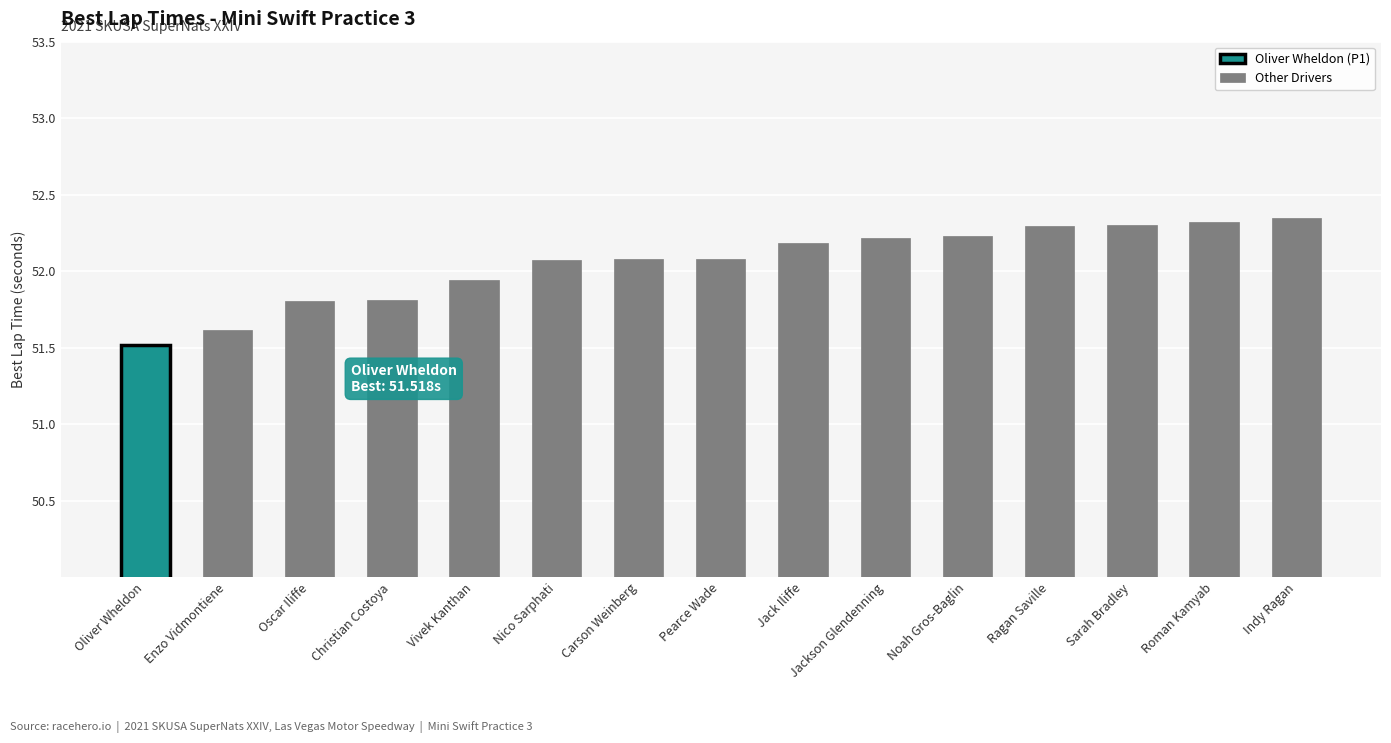

The Other Drivers series shows 52.3 at Ragan Saville. True or false?

True